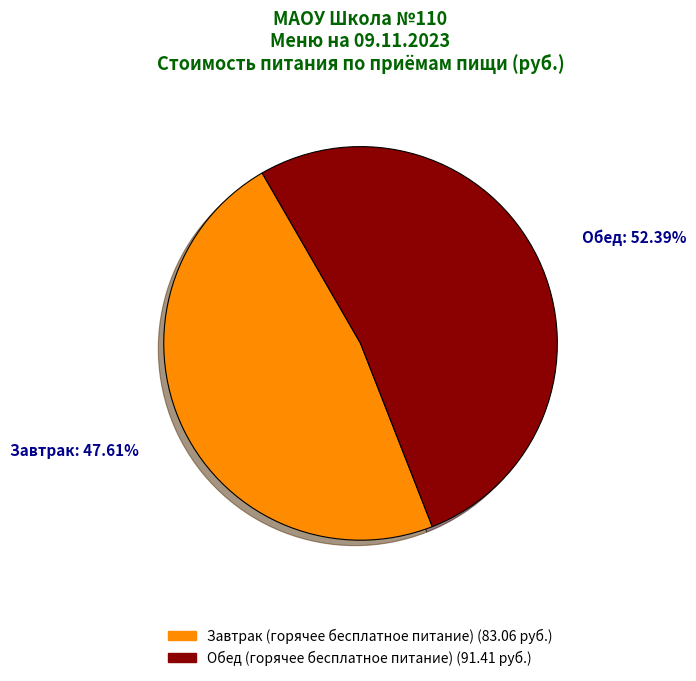

Combined, what portion of the pie is Обед (горячее бесплатное питание) and Завтрак (горячее бесплатное питание)?

100.0%